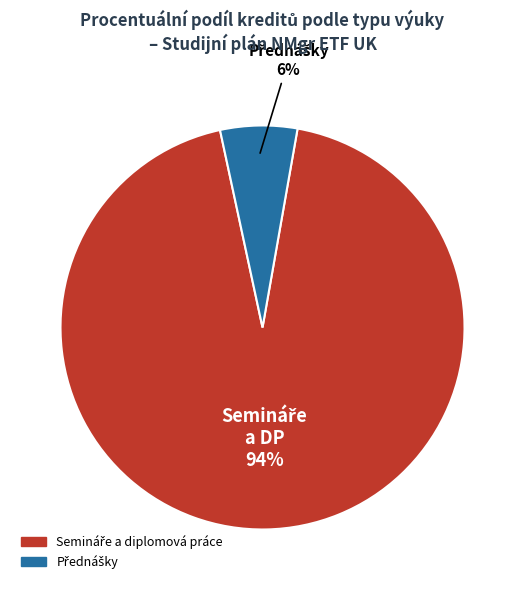

Is there a majority slice in this chart?

Yes